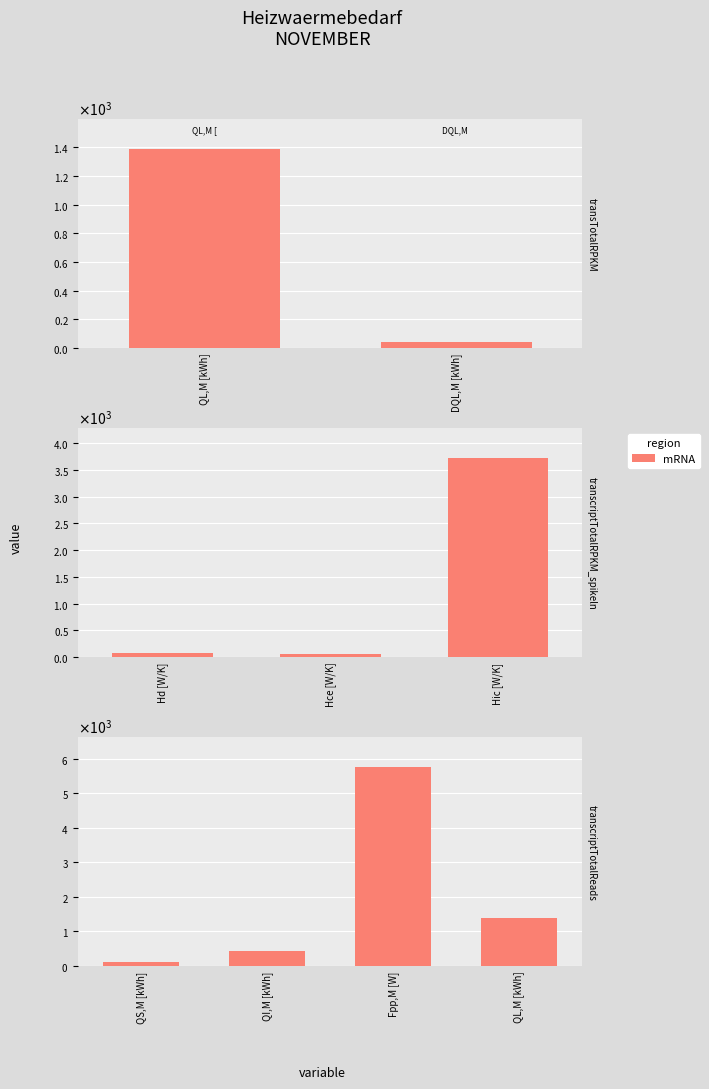

The chart shows a value of 2089.7 at QL,M [kWh]. True or false?

False